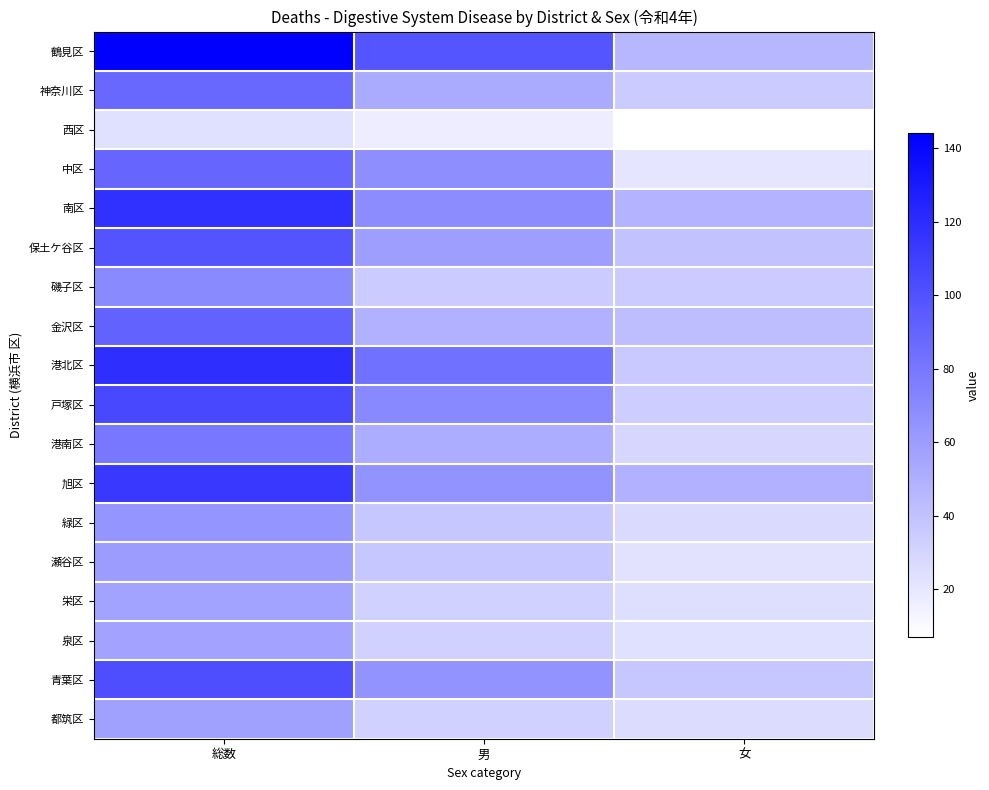

How many categories are shown in the chart?

3